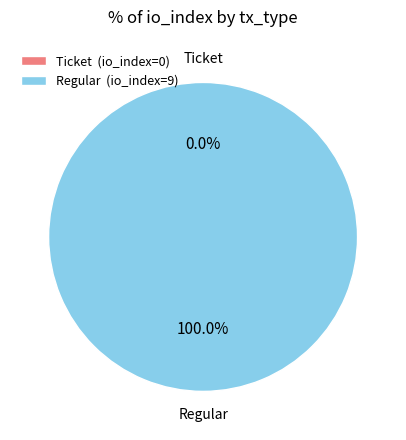

How many slices are in this pie chart?

2